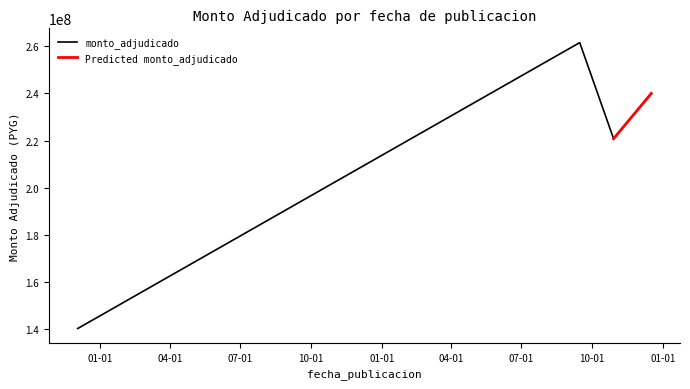

At which category does the chart reach its peak across all series?

2021-09-15